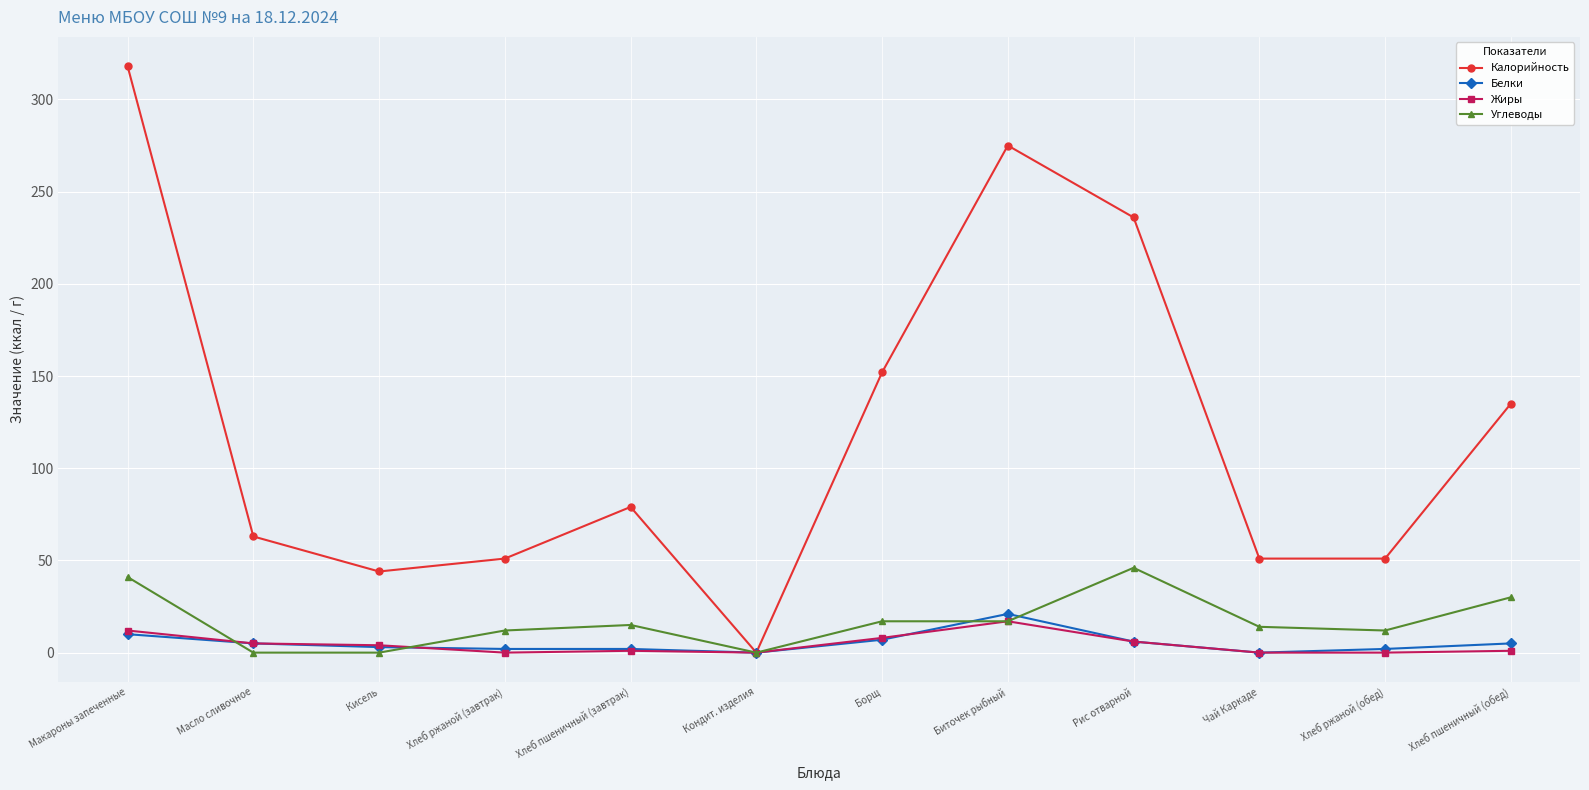

Which series has the largest total across all categories?

Калорийность